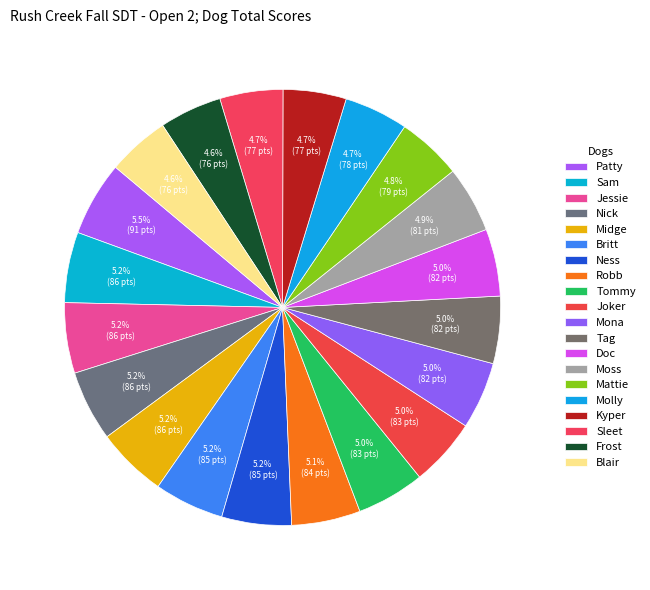

True or false: Blair accounts for 19% of the total.

False